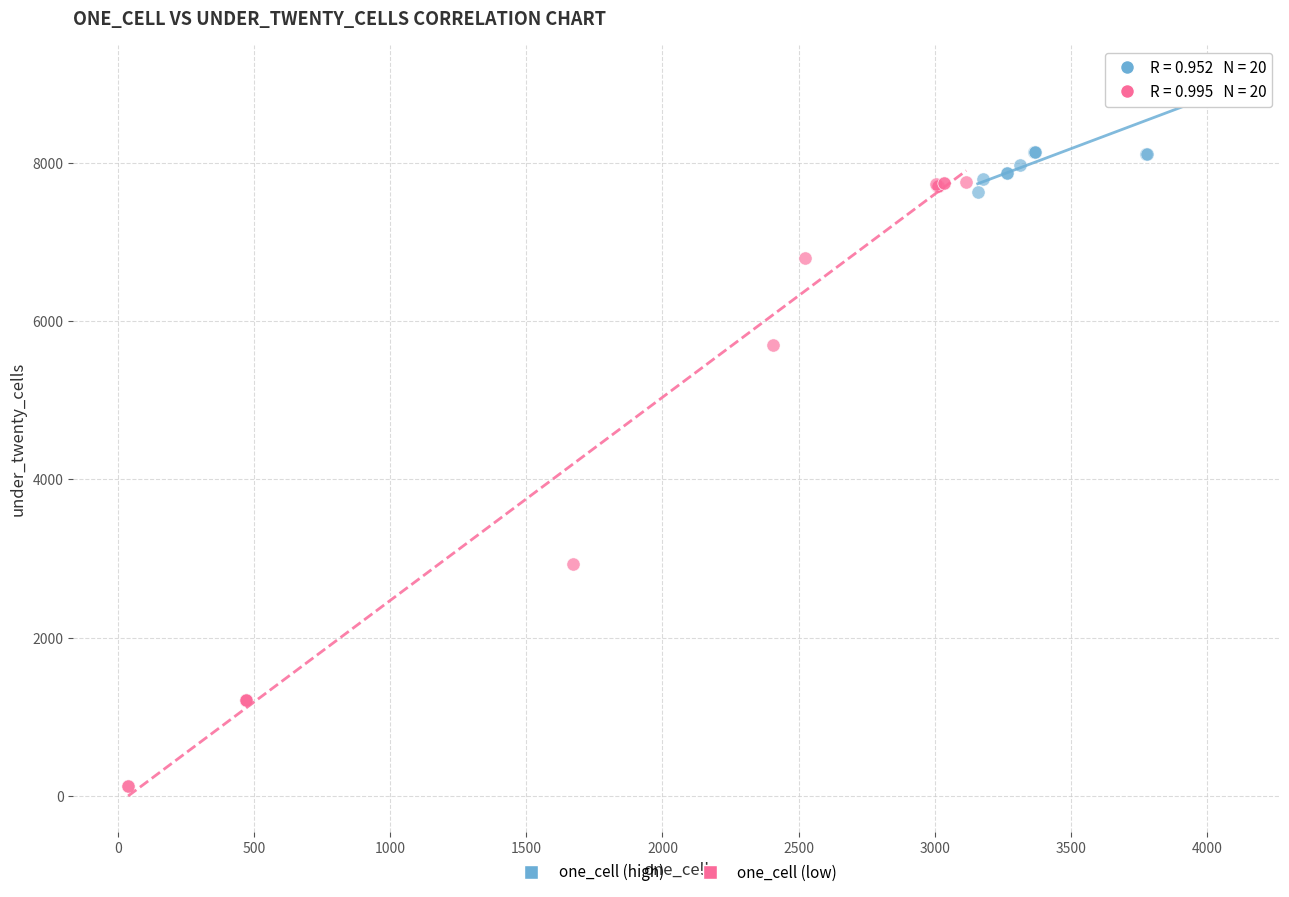

Which series reaches the maximum Y coordinate?

one_cell (high)